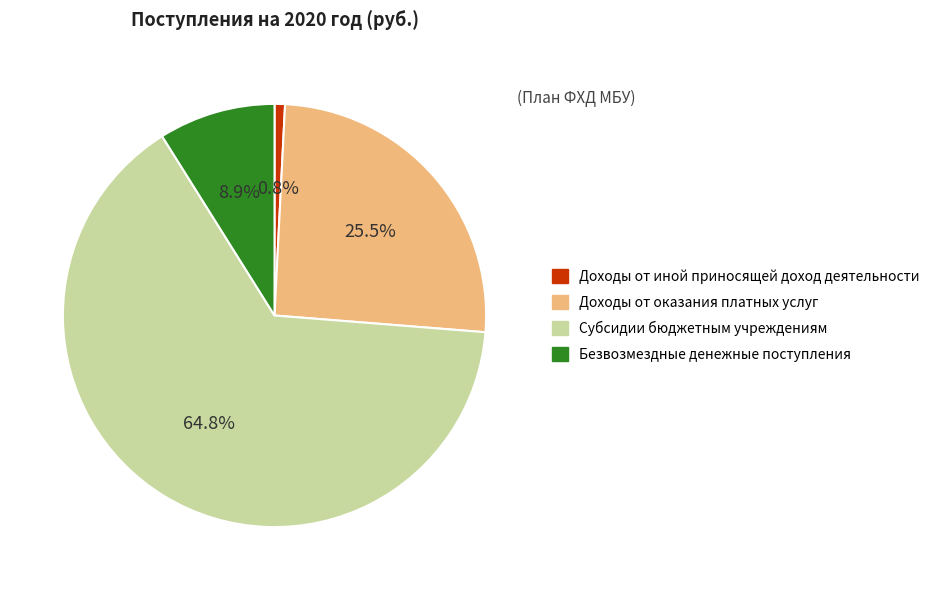

Which category has the biggest portion of the pie?

Субсидии бюджетным учреждениям